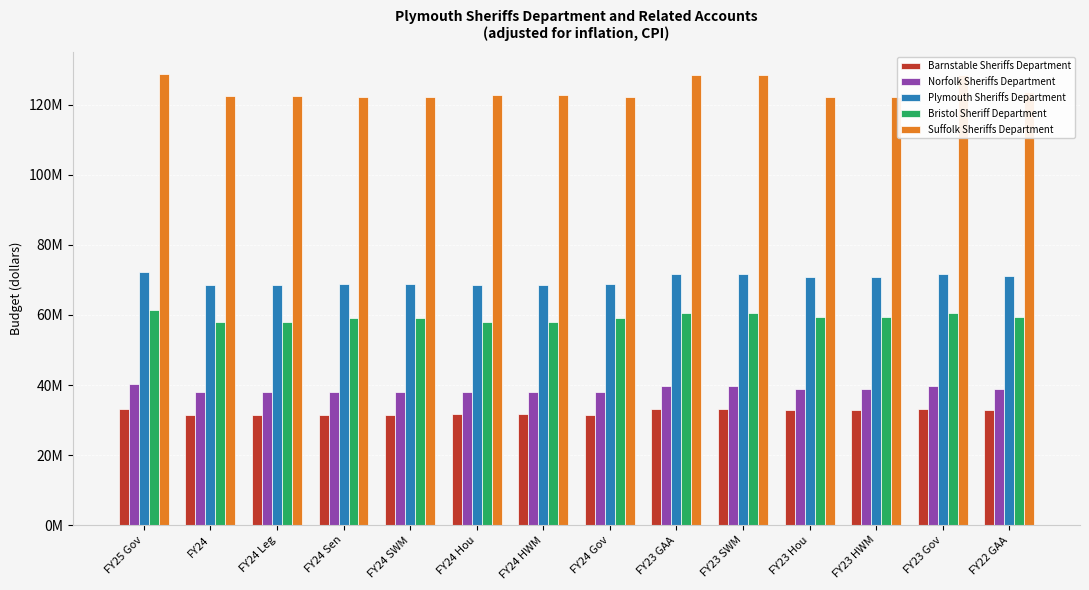

Rank the categories by Suffolk Sheriffs Department value from highest to lowest.

FY25 Gov, FY23 GAA, FY23 SWM, FY23 Gov, FY22 GAA, FY24 Hou, FY24 HWM, FY24, FY24 Leg, FY24 Sen, FY24 SWM, FY24 Gov, FY23 Hou, FY23 HWM